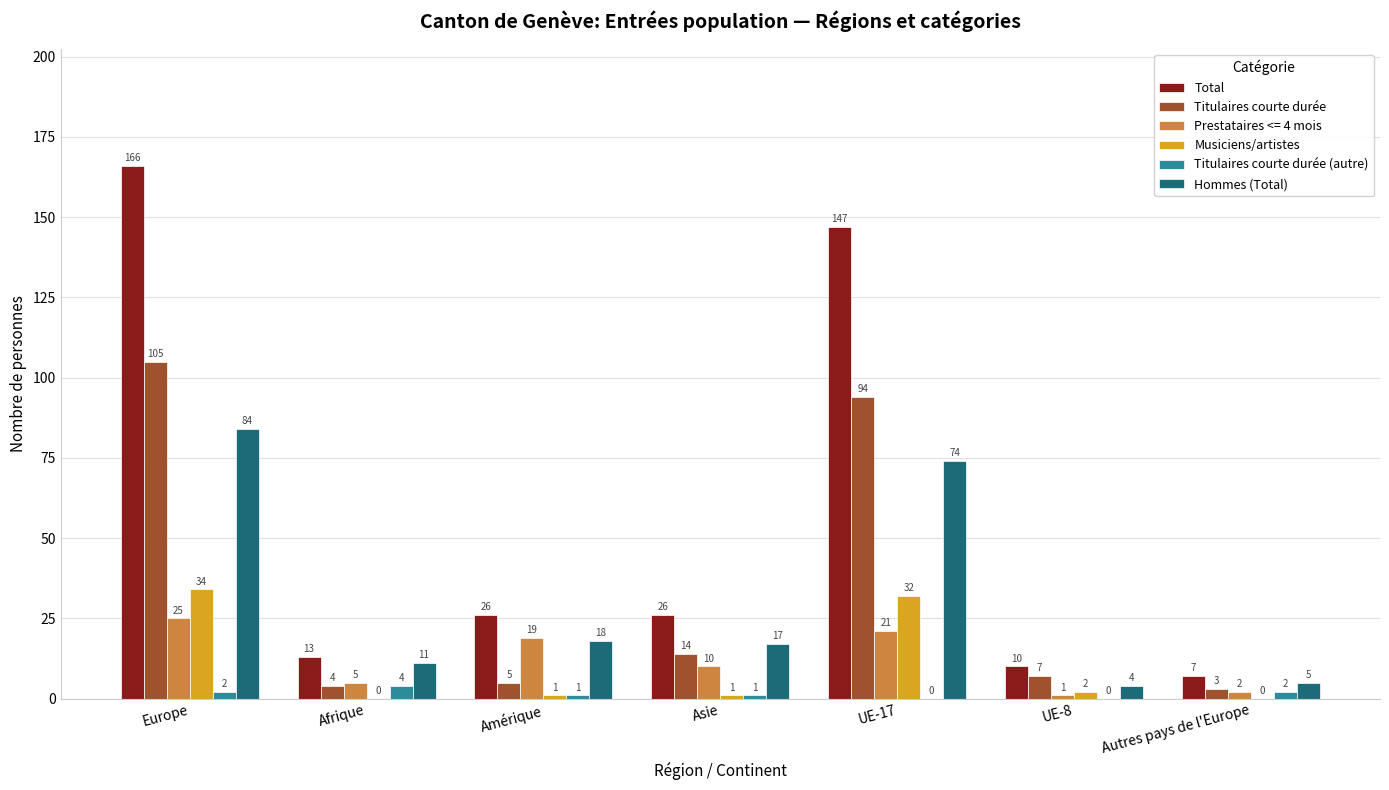

What is the total value across all series at Autres pays de l'Europe?

19